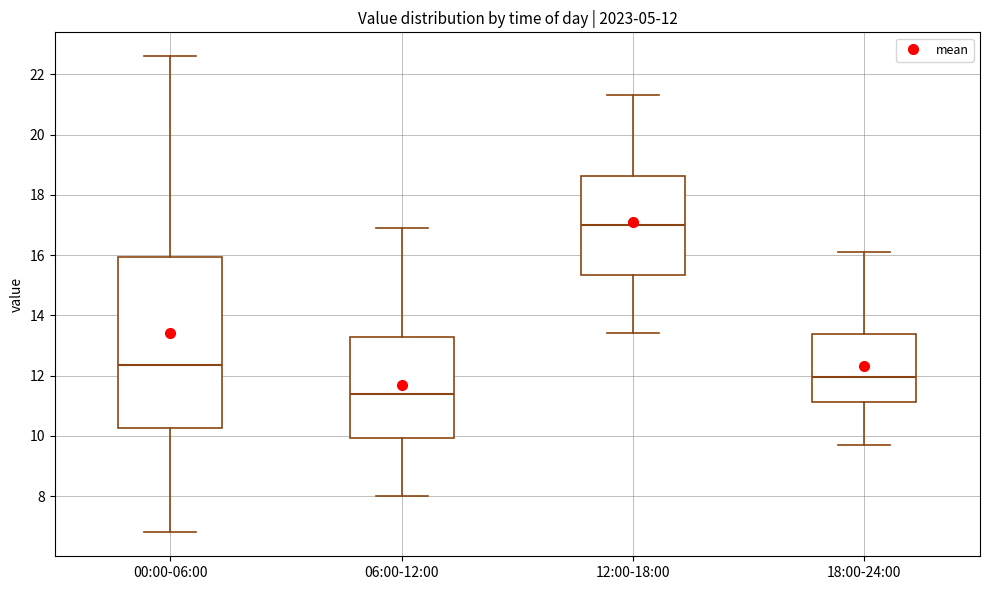

Which box has the highest median line?

12:00-18:00